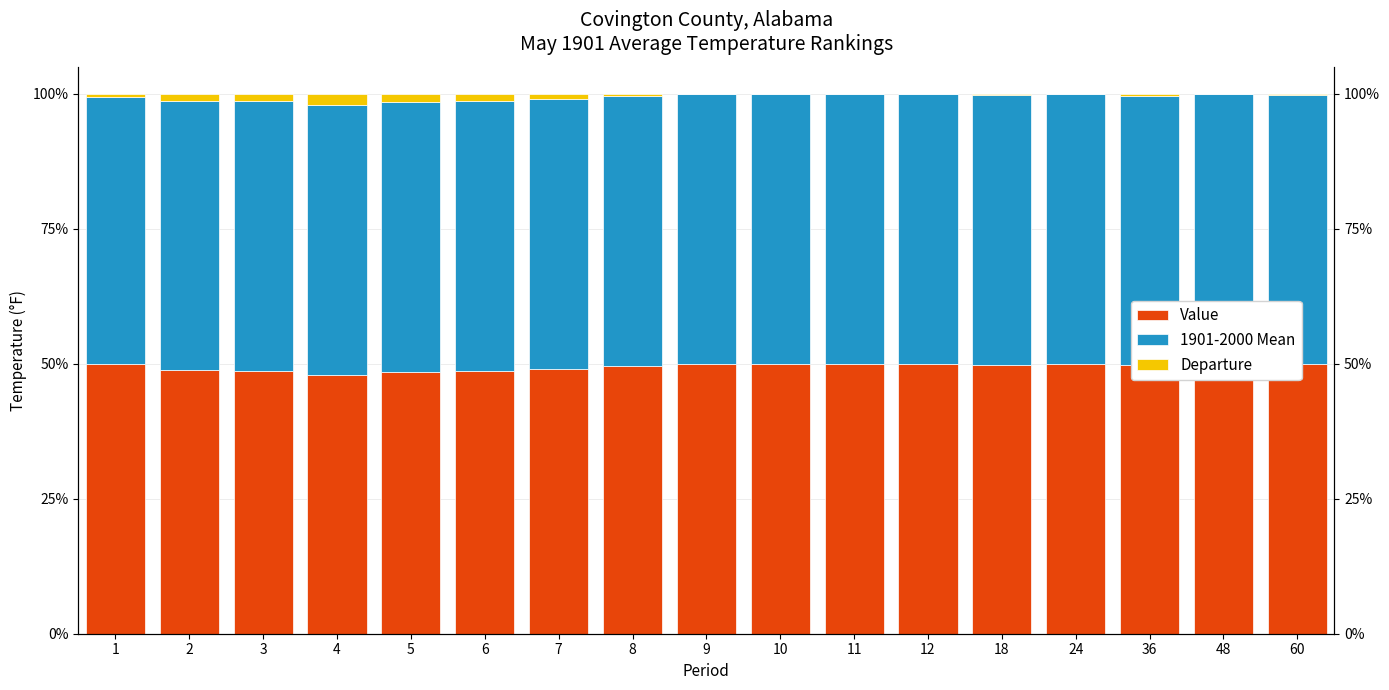

Are the bars horizontal?

No